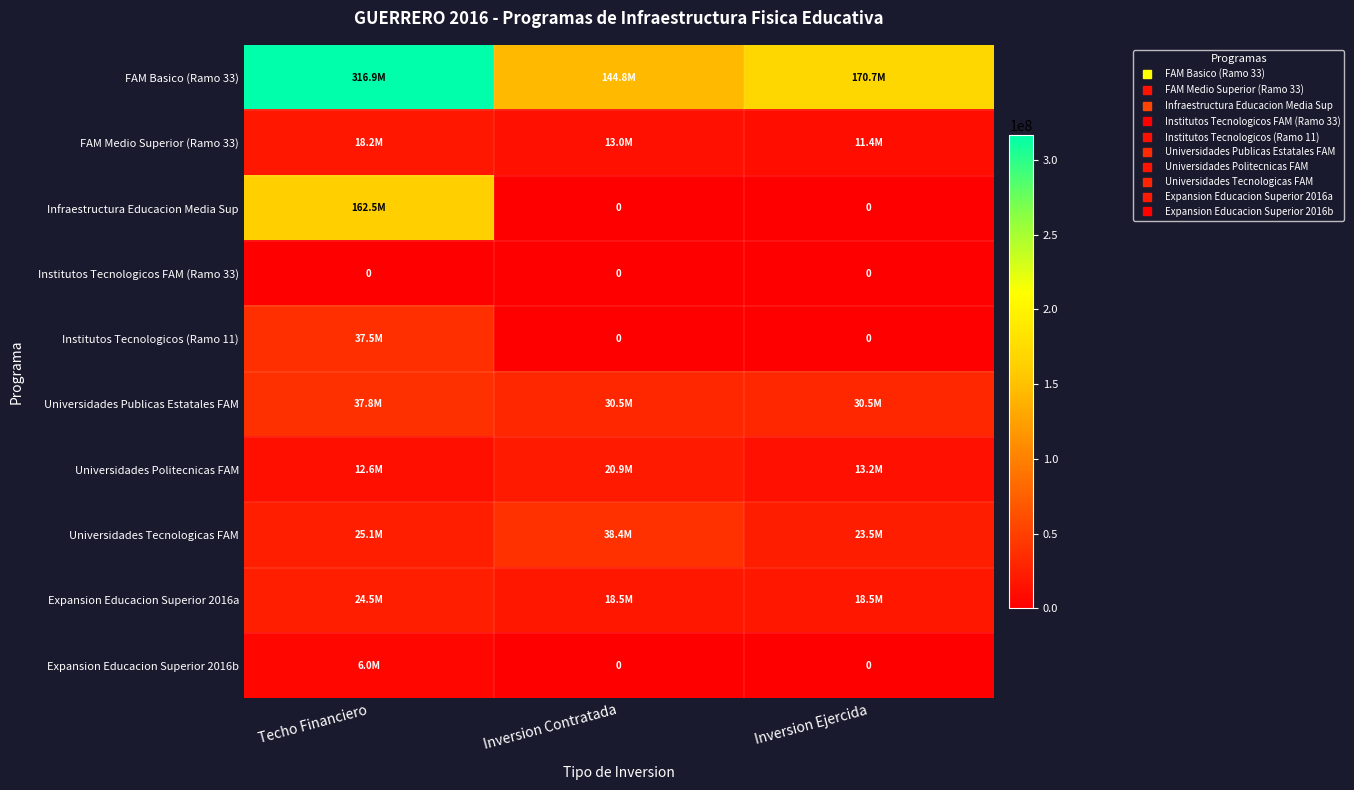

Rank the series at Inversion Contratada from lowest to highest value.

Infraestructura Educacion Media Sup, Institutos Tecnologicos FAM (Ramo 33), Institutos Tecnologicos (Ramo 11), Expansion Educacion Superior 2016b, FAM Medio Superior (Ramo 33), Expansion Educacion Superior 2016a, Universidades Politecnicas FAM, Universidades Publicas Estatales FAM, Universidades Tecnologicas FAM, FAM Basico (Ramo 33)